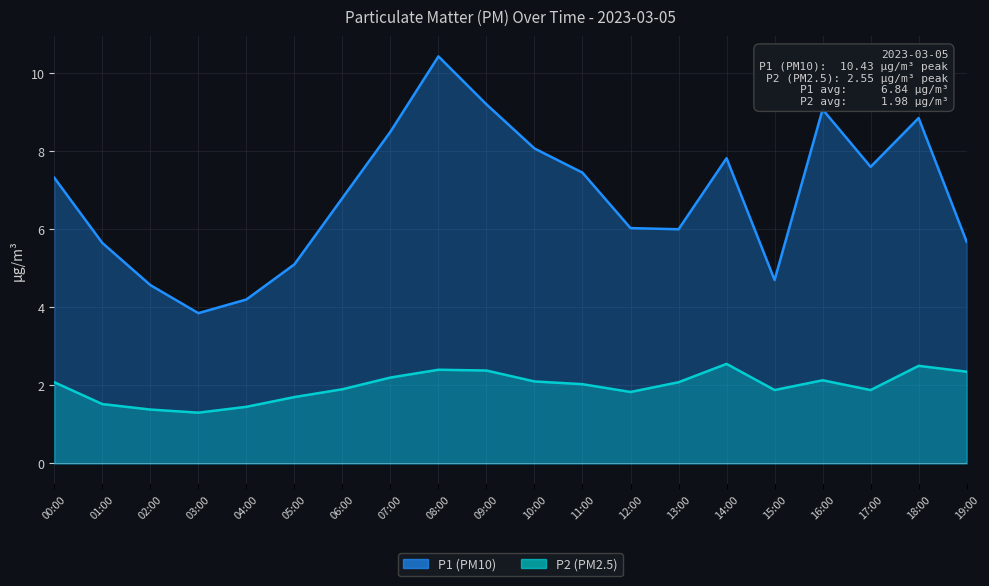

True or false: P2 and P1 intersect in this chart.

False